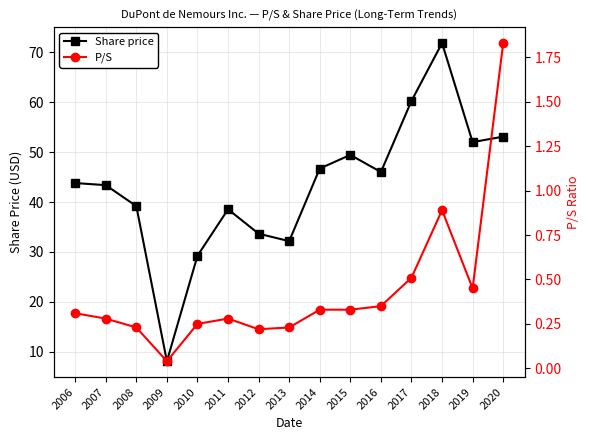

Rank the categories by Share price value from lowest to highest.

2009, 2010, 2013, 2012, 2011, 2008, 2007, 2006, 2016, 2014, 2015, 2019, 2020, 2017, 2018